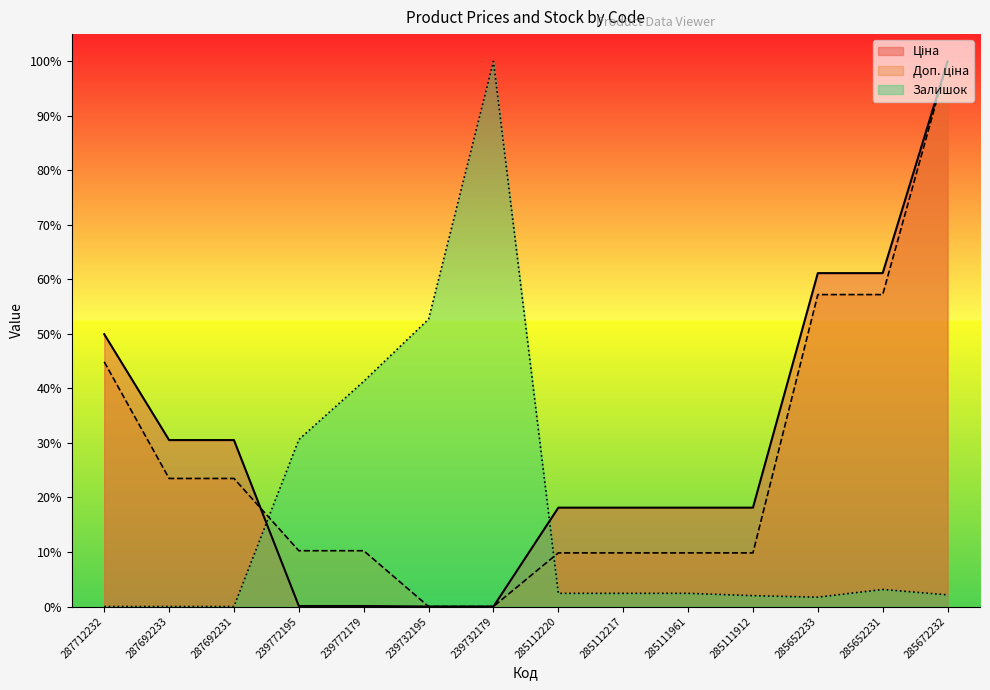

Which series has the largest total across all categories?

Ціна